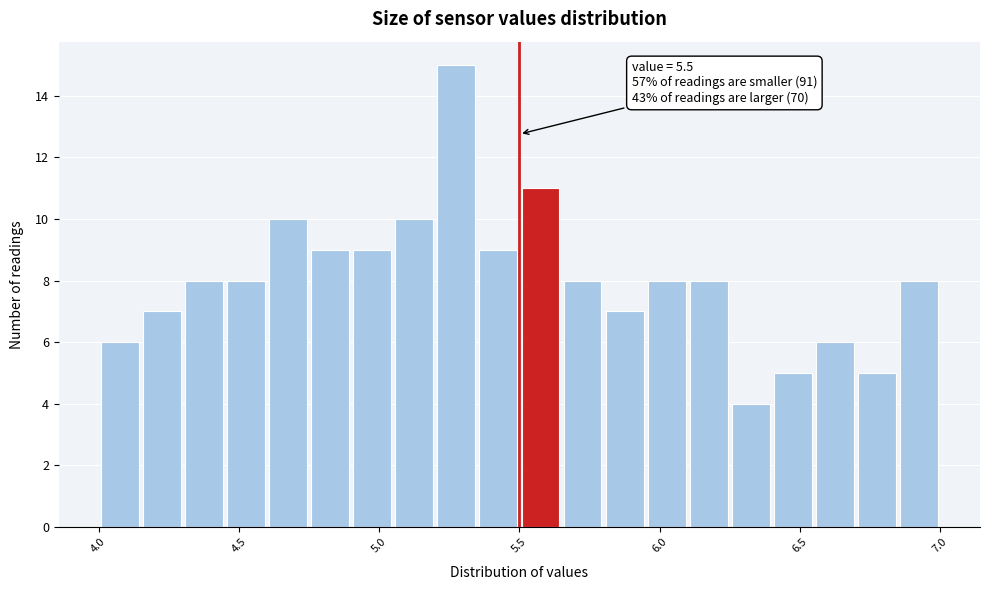

Read against the x-axis, roughly where is the centre of the tallest bar?

5.30